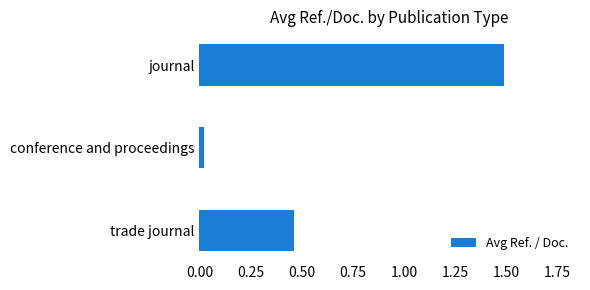

Which label corresponds to the smallest value in the chart?

conference and proceedings